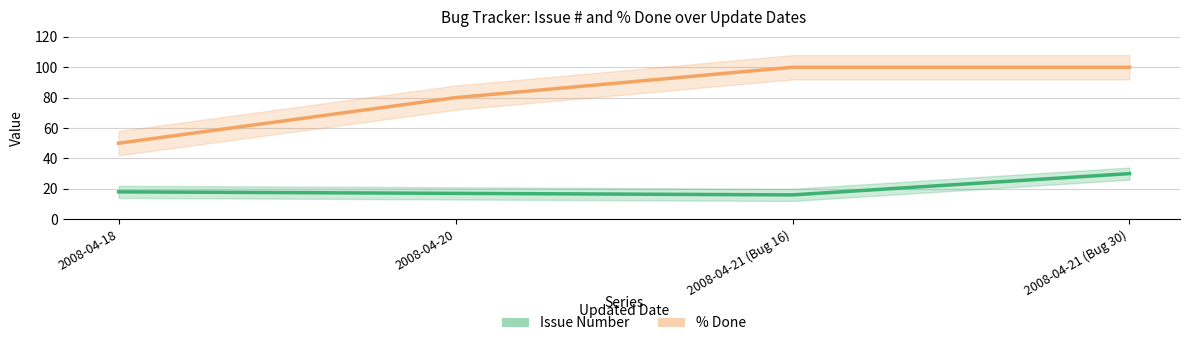

What is the difference between the maximum and minimum values in the Issue Number series?

14